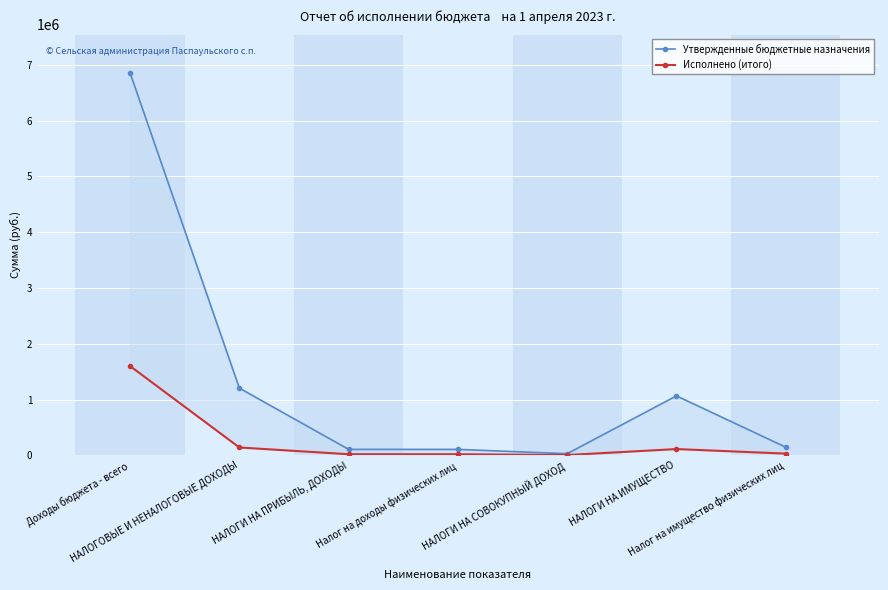

Which category has the highest value in the Исполнено (итого) series?

Доходы бюджета - всего